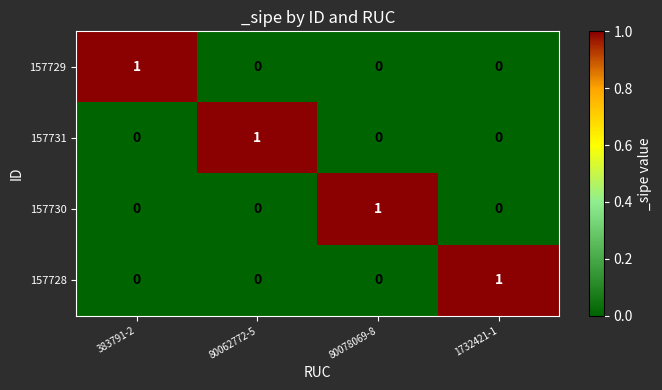

At how many categories does at least one series exceed 0?

4